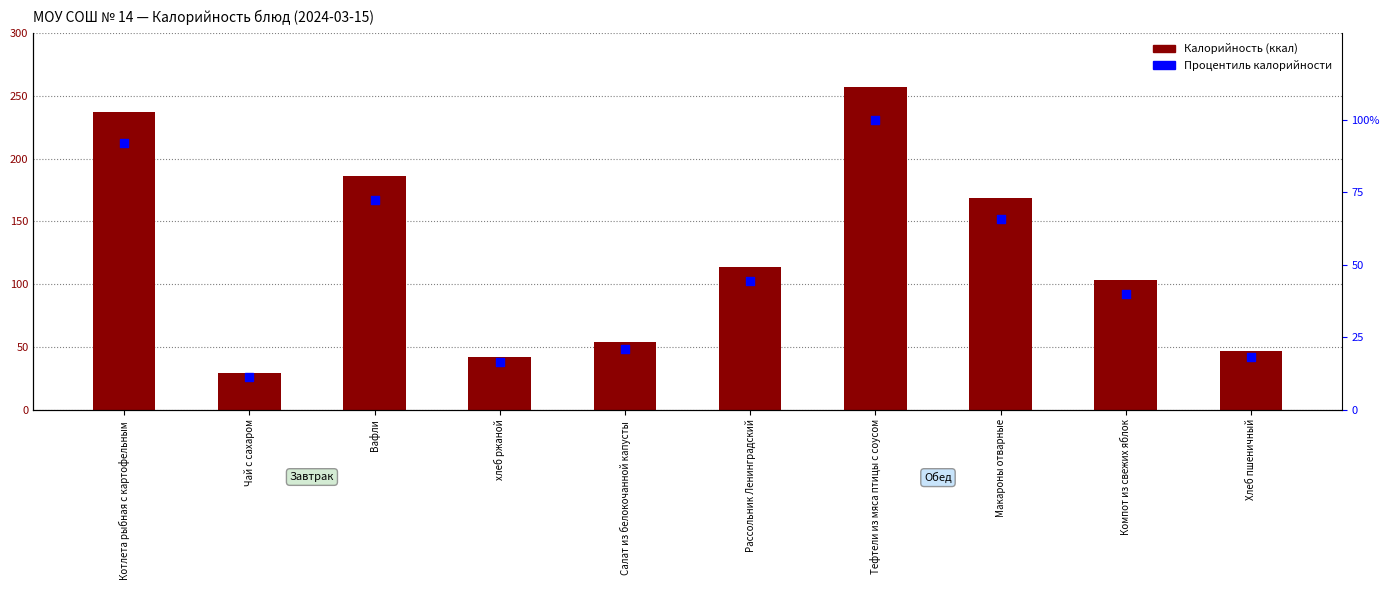

What are all the series names shown in the legend?

Калорийность, Процентиль калорийности